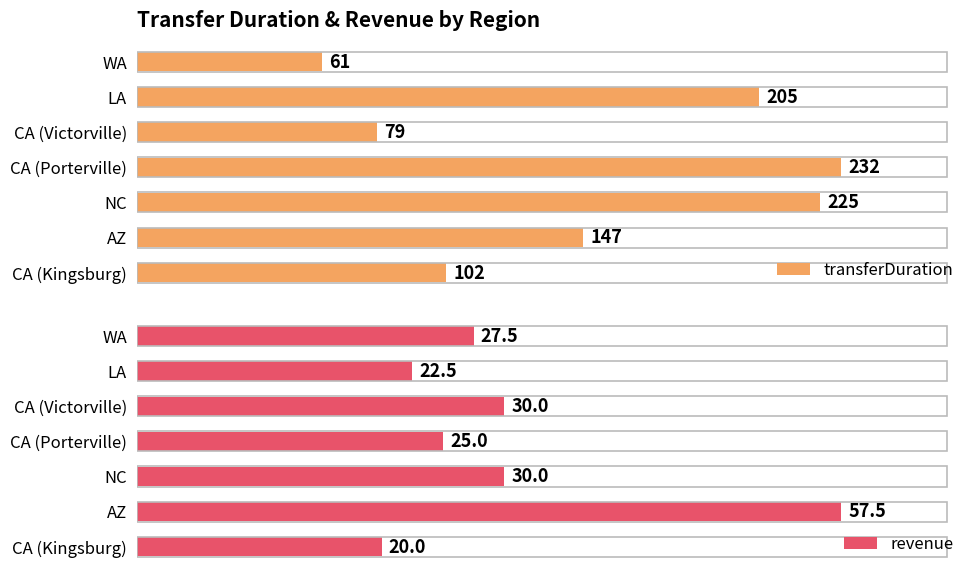

Reading left to right, list all the values displayed in this chart.

transferDuration: 61.0	205.0	79.0	232.0	225.0	147.0	102.0
revenue: 27.5	22.5	30.0	25.0	30.0	57.5	20.0